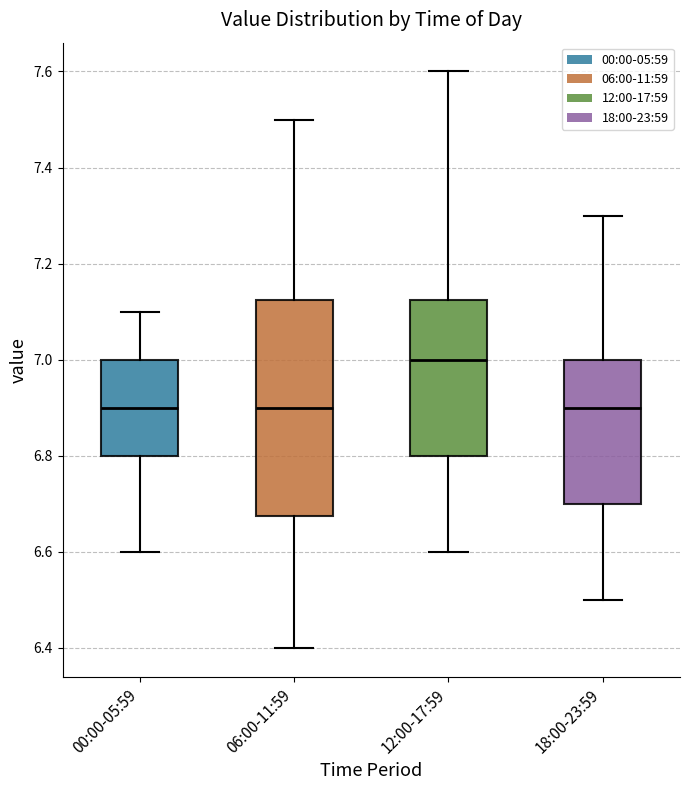

Where is the upper edge of the box for 06:00-11:59 on the y-axis? The values are not printed on the chart, so give them approximately, as read against the axis.

7.12